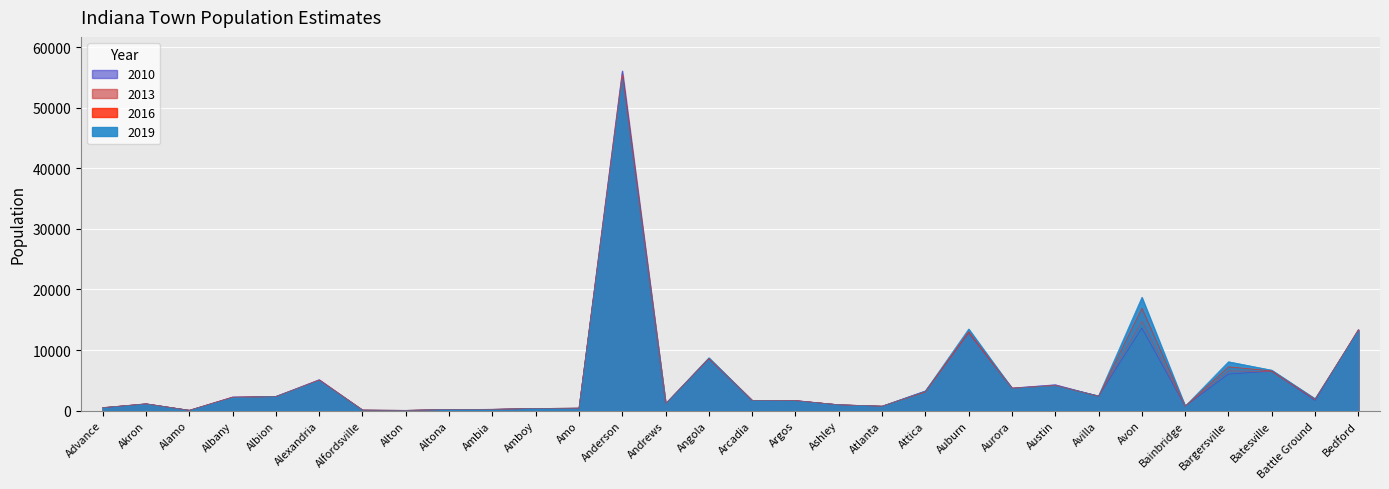

The value of 2013 at Attica is 3175. True or false?

True